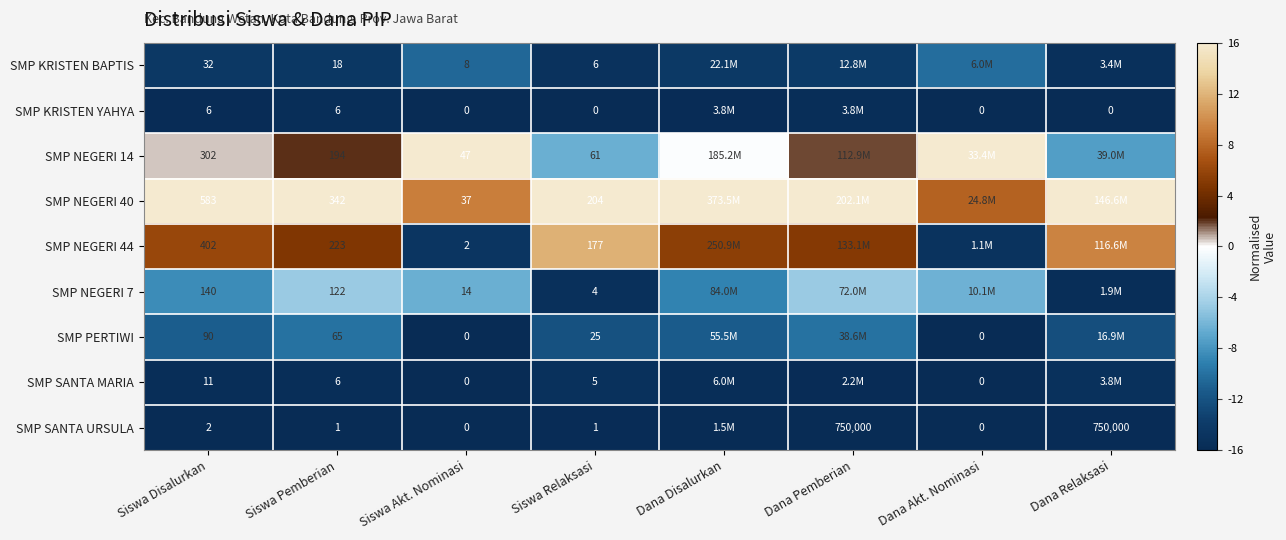

Is the value of SMP NEGERI 44 at Siswa Relaksasi greater than the value of SMP KRISTEN BAPTIS at Siswa Relaksasi?

Yes